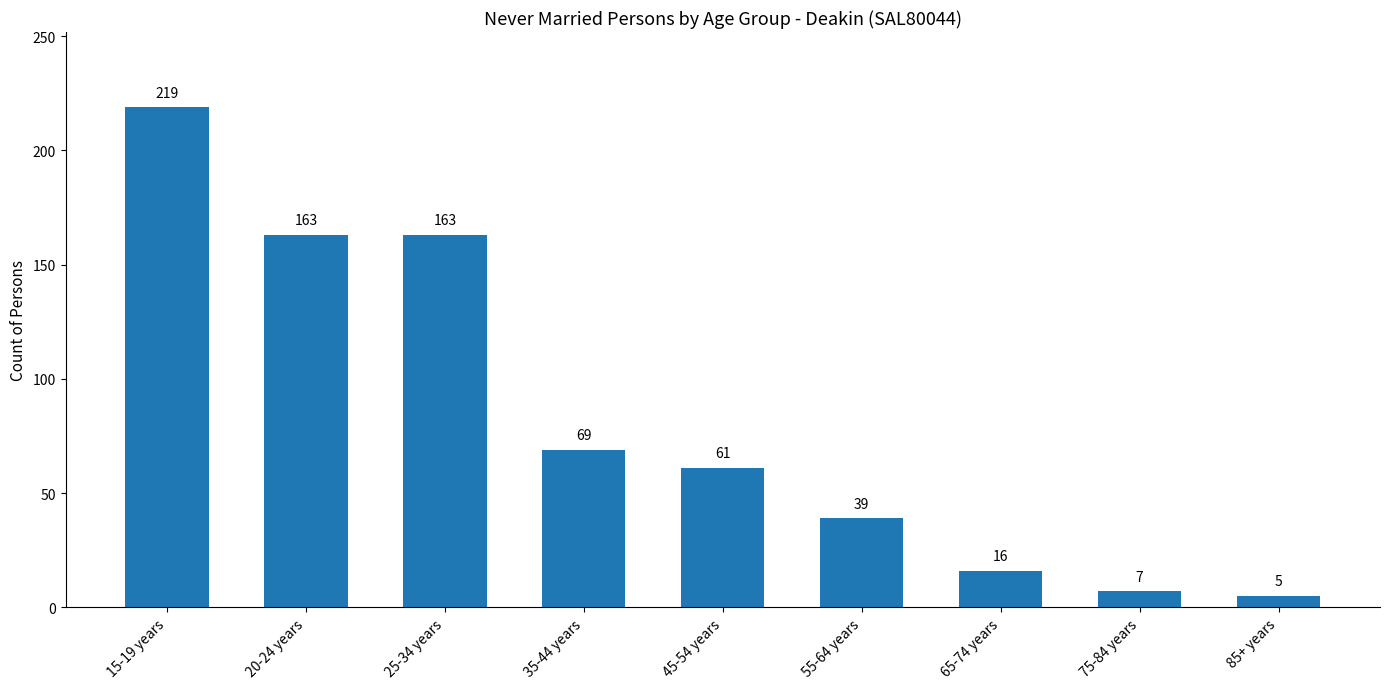

What is the label of the 6th bar from the right?

35-44 years